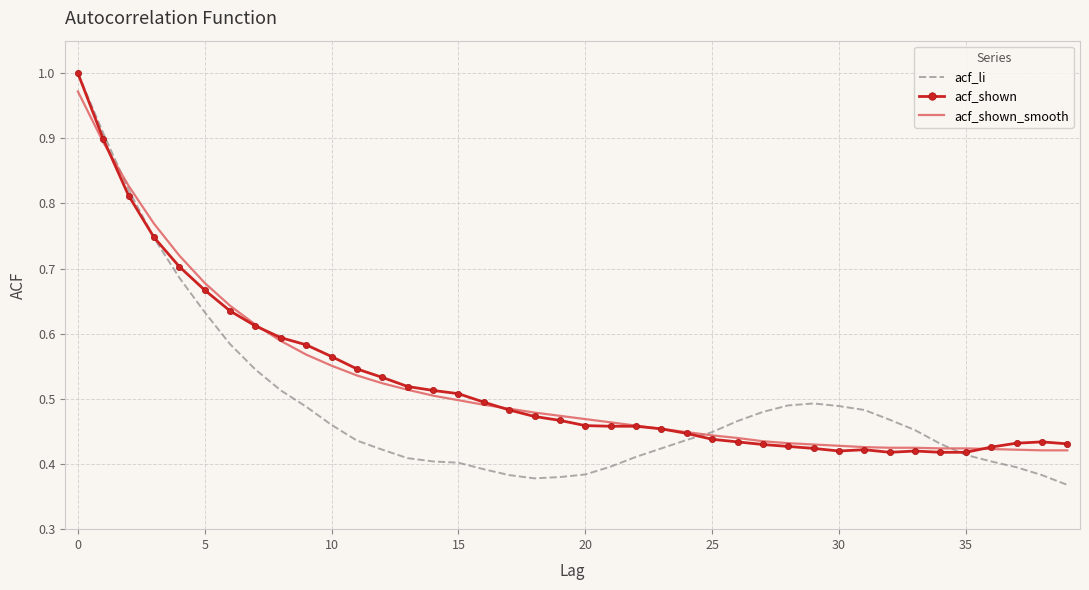

Which series has the widest spread of values?

acf_li